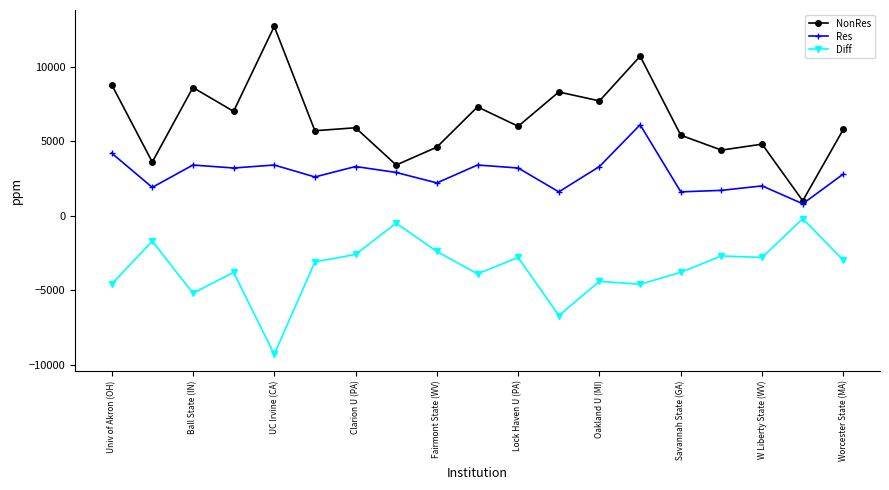

True or false: Diff and Res cross at least once.

False